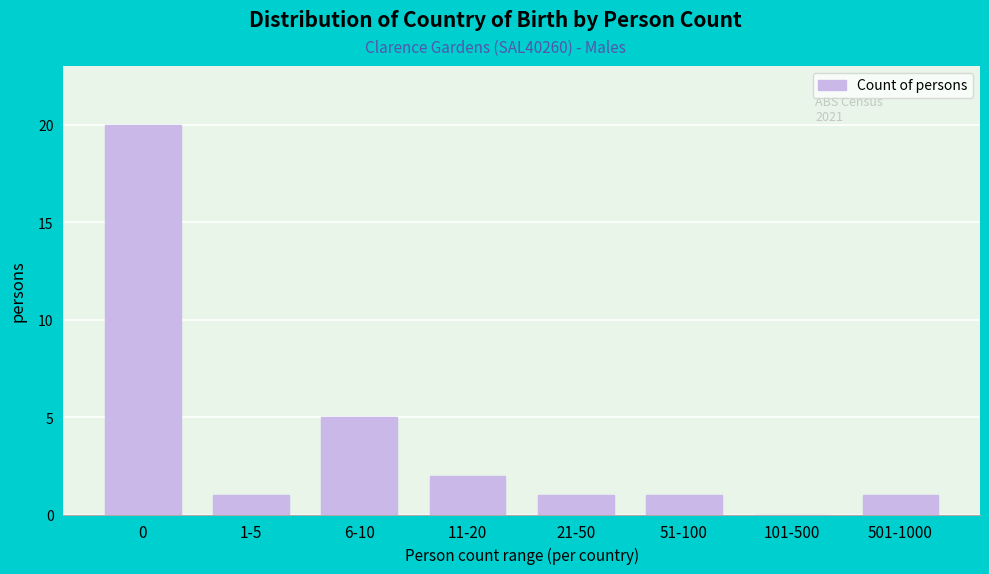

Reading left to right, transcribe all the data shown in this chart.

0=20	1-5=1	6-10=5	11-20=2	21-50=1	51-100=1	101-500=0	501-1000=1